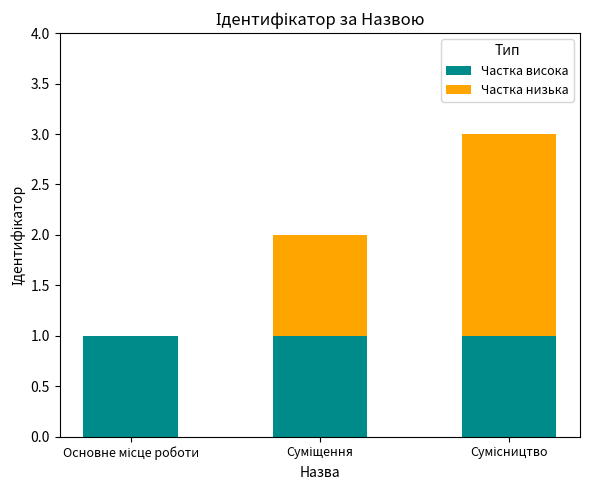

Does the chart contain stacked bars?

Yes